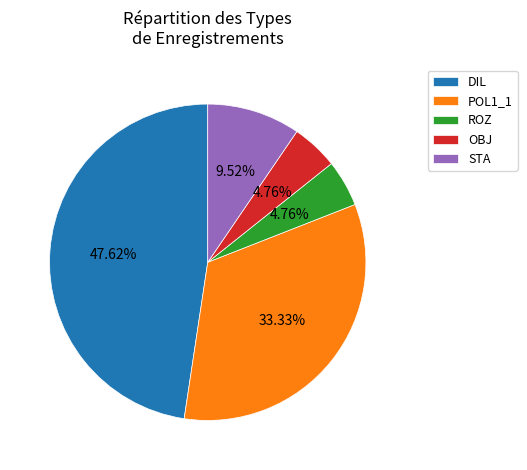

To the nearest percent, what portion does OBJ represent?

5%